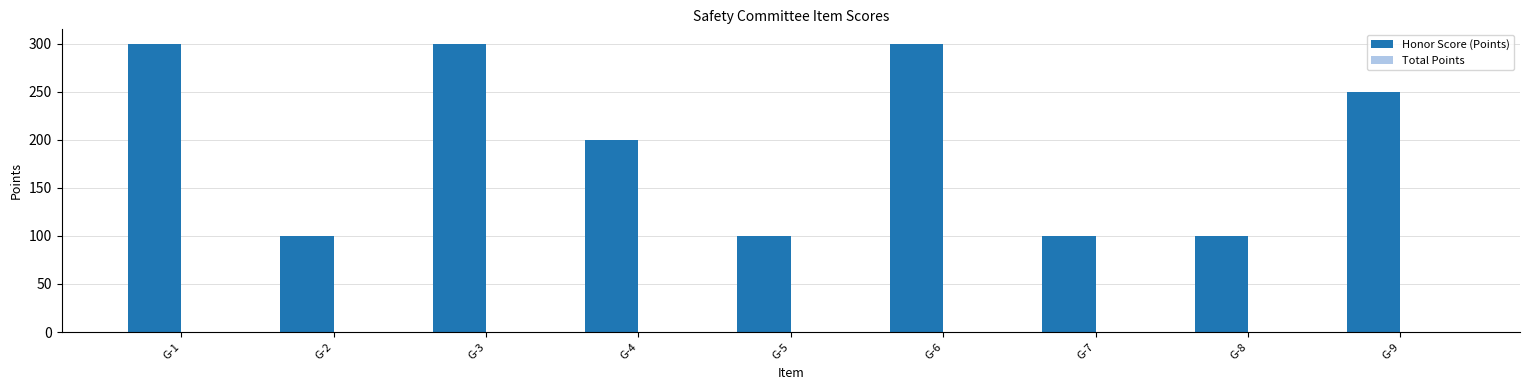

What is the ratio of the value at G-1 to the value at G-4?

1.5